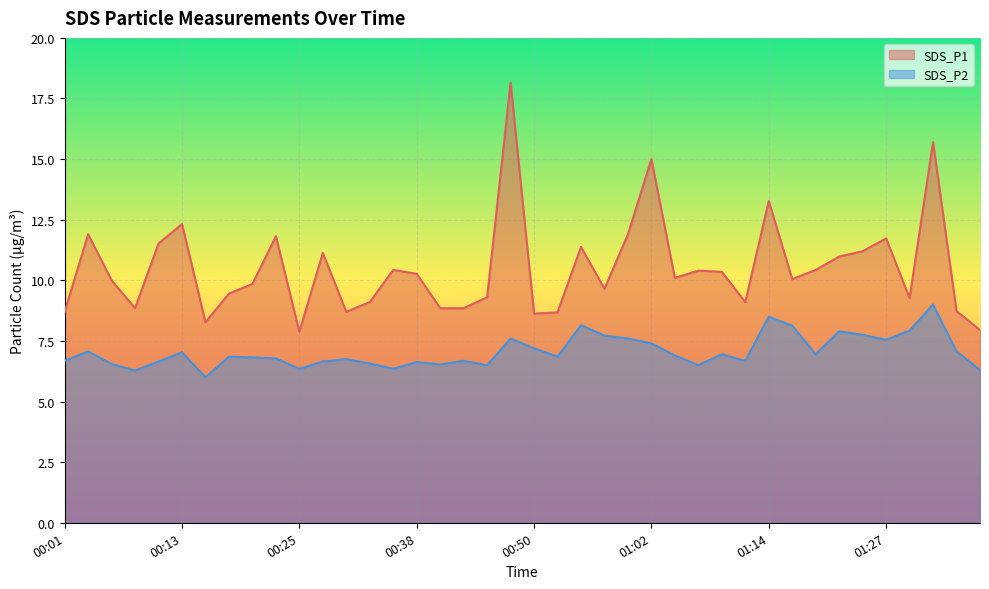

What is the value of the SDS_P1 point at the 26th from the left?

15.0